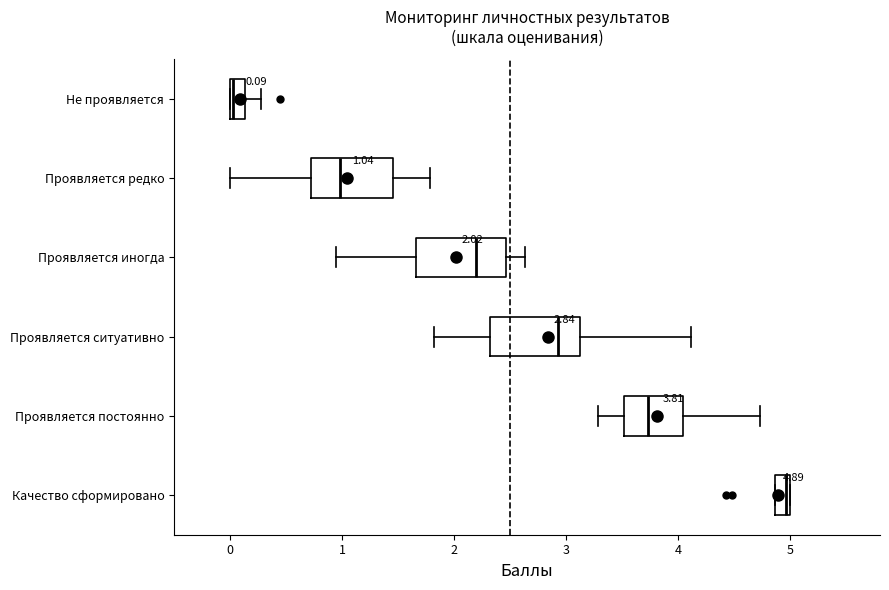

Which box's median line is the furthest to the left?

Не проявляется